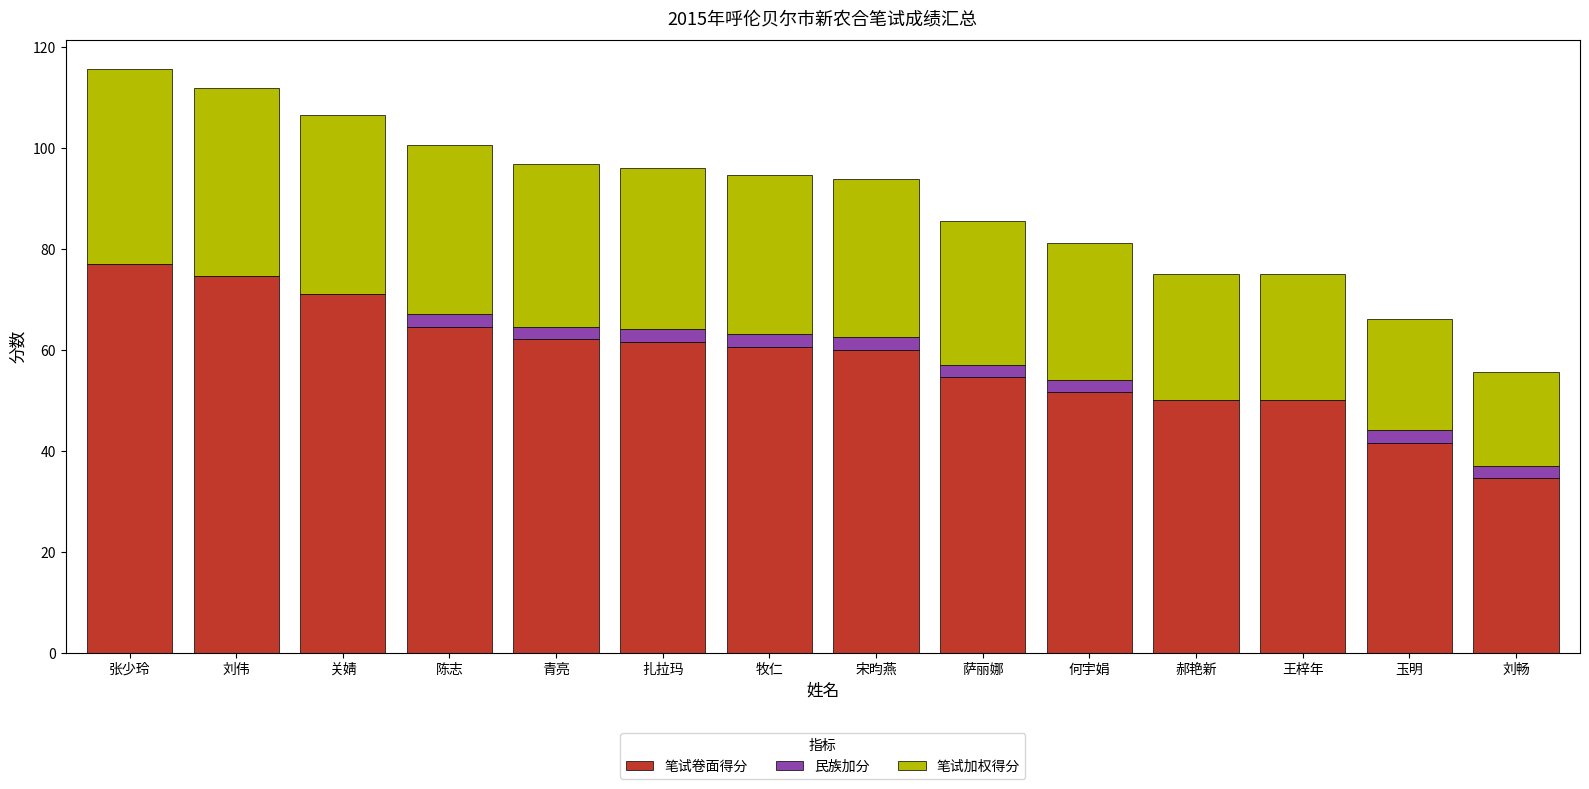

The value of 笔试卷面得分 at 宋昀燕 is 36.3. True or false?

False